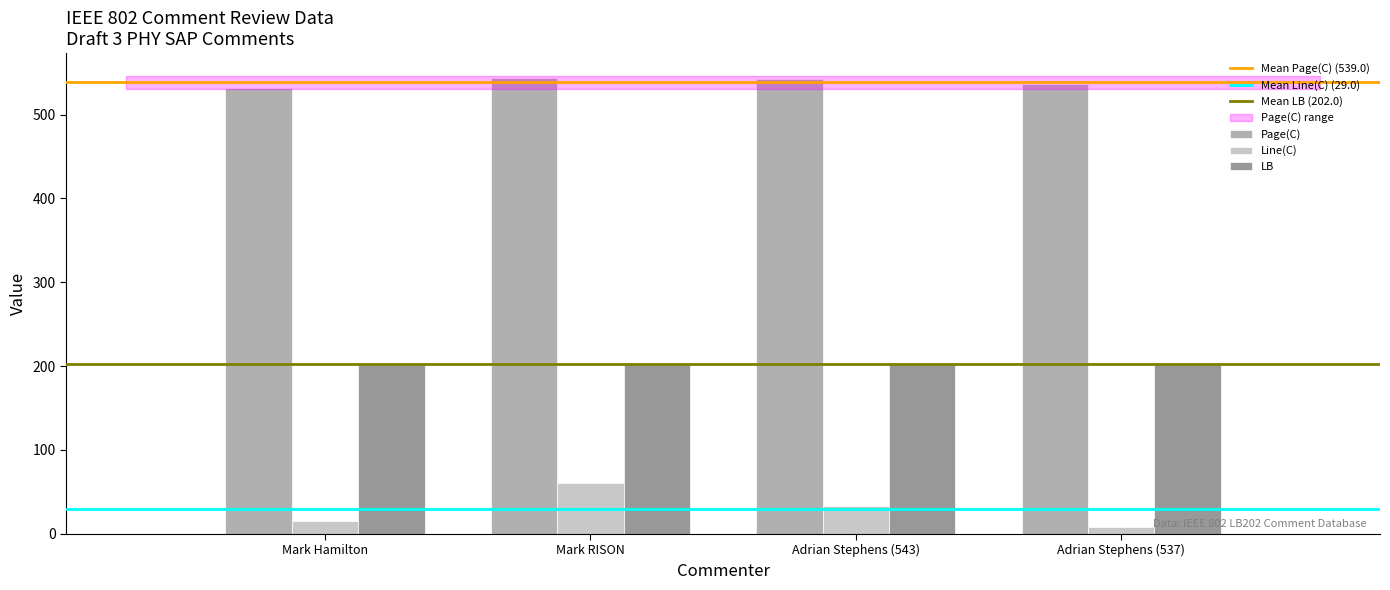

How many distinct data groups are displayed?

3